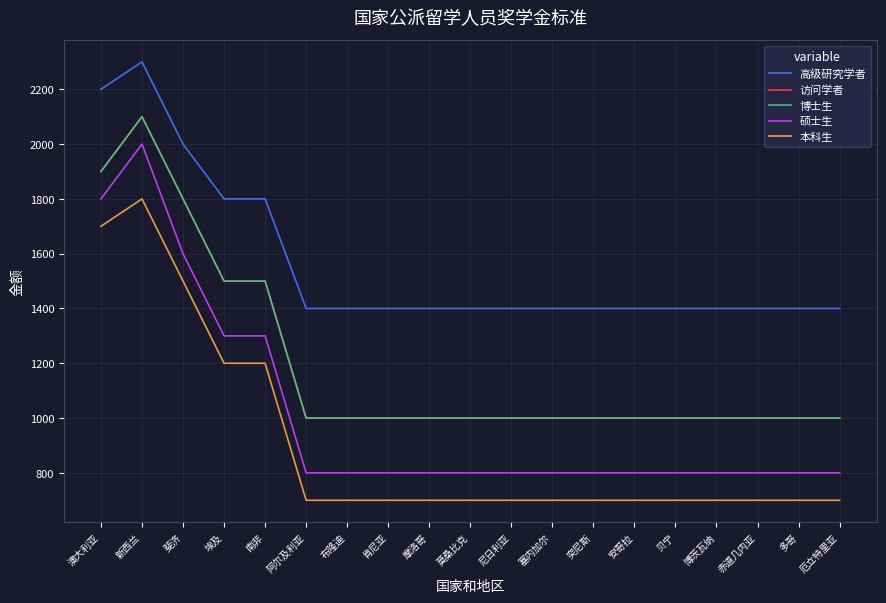

Reading left to right, extract all data points from this chart.

高级研究学者: 澳大利亚=2200	新西兰=2300	斐济=2000	埃及=1800	南非=1800	阿尔及利亚=1400	布隆迪=1400	肯尼亚=1400	摩洛哥=1400	莫桑比克=1400	尼日利亚=1400	塞内加尔=1400	突尼斯=1400	安哥拉=1400	贝宁=1400	博茨瓦纳=1400	赤道几内亚=1400	多哥=1400	厄立特里亚=1400
访问学者: 澳大利亚=1900	新西兰=2100	斐济=1800	埃及=1500	南非=1500	阿尔及利亚=1000	布隆迪=1000	肯尼亚=1000	摩洛哥=1000	莫桑比克=1000	尼日利亚=1000	塞内加尔=1000	突尼斯=1000	安哥拉=1000	贝宁=1000	博茨瓦纳=1000	赤道几内亚=1000	多哥=1000	厄立特里亚=1000
博士生: 澳大利亚=1900	新西兰=2100	斐济=1800	埃及=1500	南非=1500	阿尔及利亚=1000	布隆迪=1000	肯尼亚=1000	摩洛哥=1000	莫桑比克=1000	尼日利亚=1000	塞内加尔=1000	突尼斯=1000	安哥拉=1000	贝宁=1000	博茨瓦纳=1000	赤道几内亚=1000	多哥=1000	厄立特里亚=1000
硕士生: 澳大利亚=1800	新西兰=2000	斐济=1600	埃及=1300	南非=1300	阿尔及利亚=800	布隆迪=800	肯尼亚=800	摩洛哥=800	莫桑比克=800	尼日利亚=800	塞内加尔=800	突尼斯=800	安哥拉=800	贝宁=800	博茨瓦纳=800	赤道几内亚=800	多哥=800	厄立特里亚=800
本科生: 澳大利亚=1700	新西兰=1800	斐济=1500	埃及=1200	南非=1200	阿尔及利亚=700	布隆迪=700	肯尼亚=700	摩洛哥=700	莫桑比克=700	尼日利亚=700	塞内加尔=700	突尼斯=700	安哥拉=700	贝宁=700	博茨瓦纳=700	赤道几内亚=700	多哥=700	厄立特里亚=700